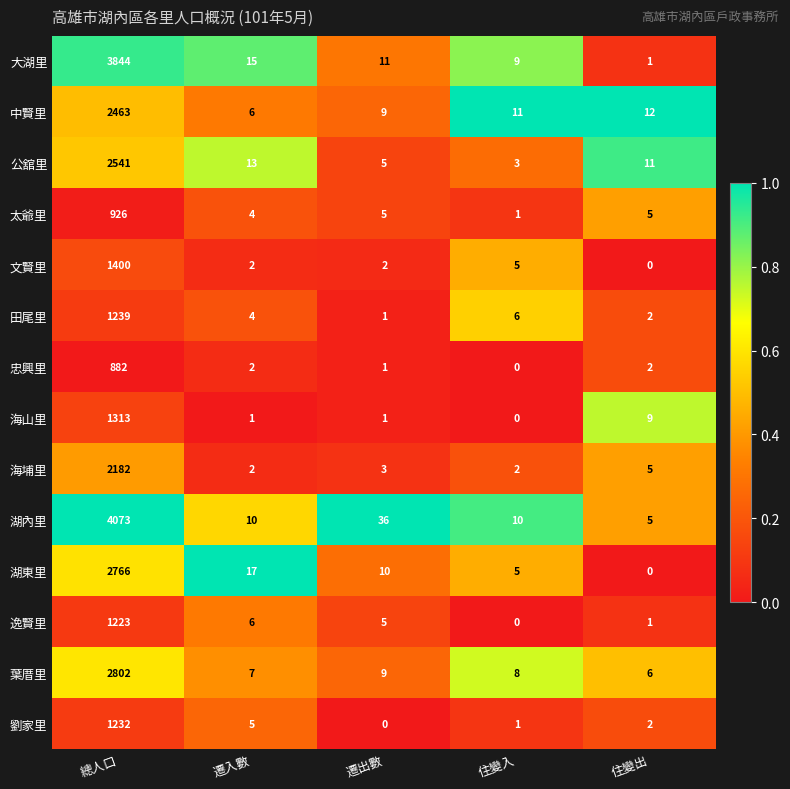

The value of 忠興里 at 總人口 is 441. True or false?

False